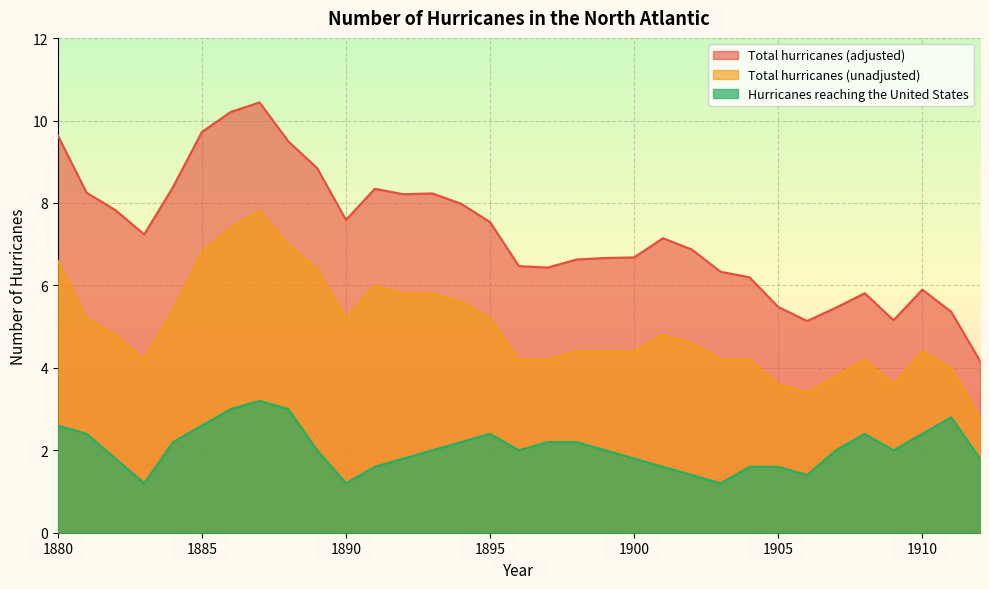

What is the spread (max minus min) of values at 1900?

4.9